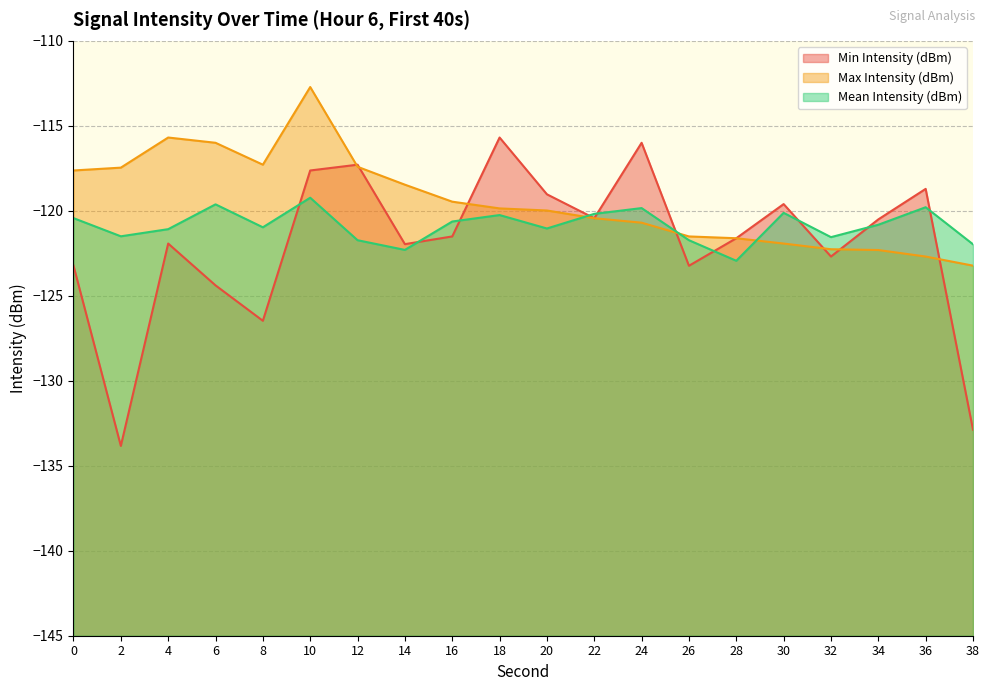

The value of Min Intensity (dBm) at 36 is -118.7. True or false?

True